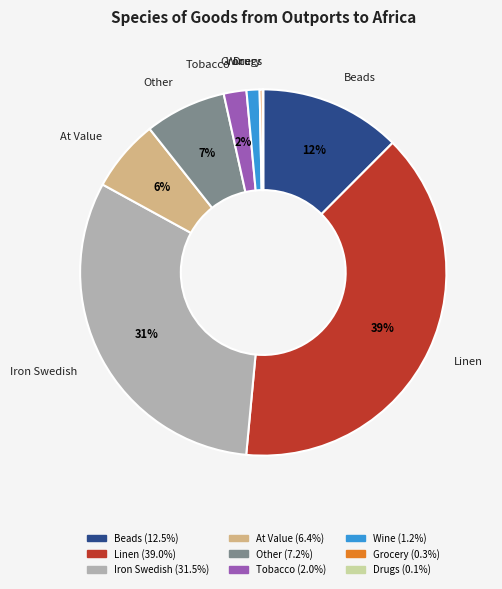

To the nearest percent, what is the average slice percentage?

11%